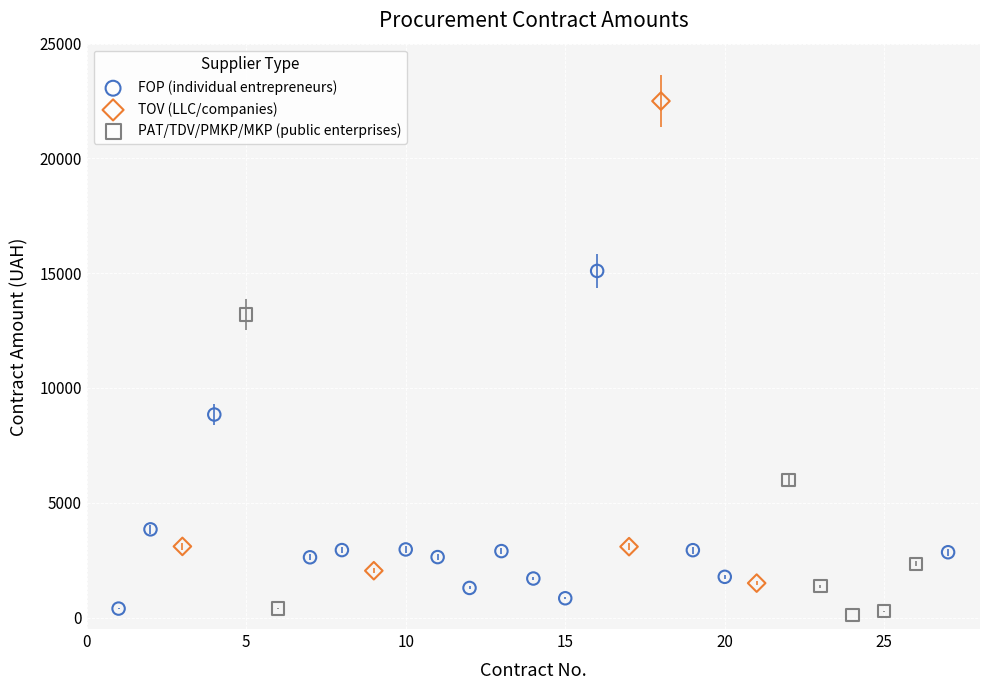

Which series reaches the maximum Y coordinate?

TOV (LLC/companies)